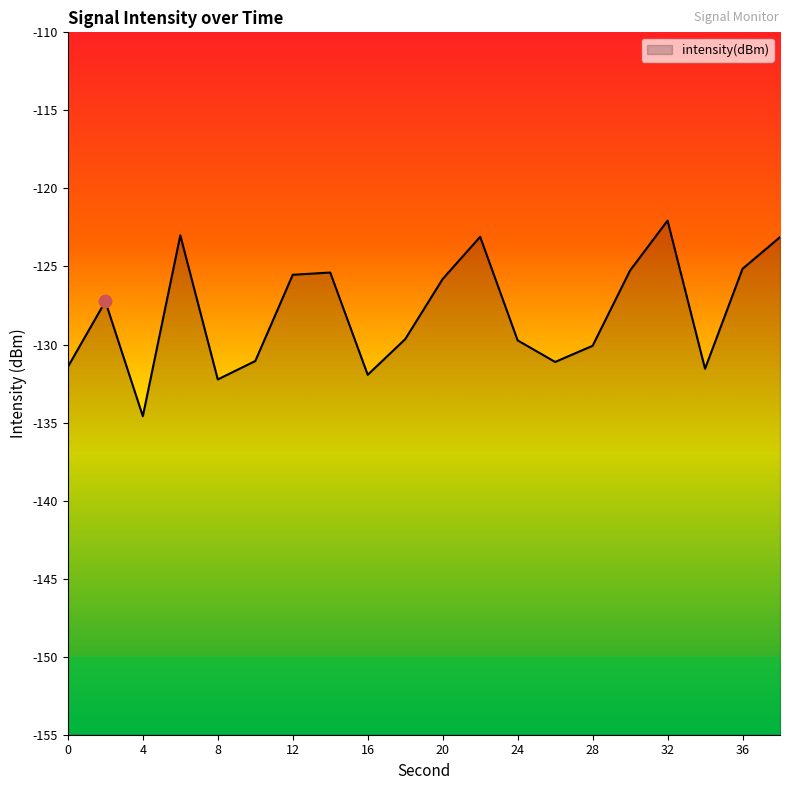

Between 6 and 4, which is larger?

6